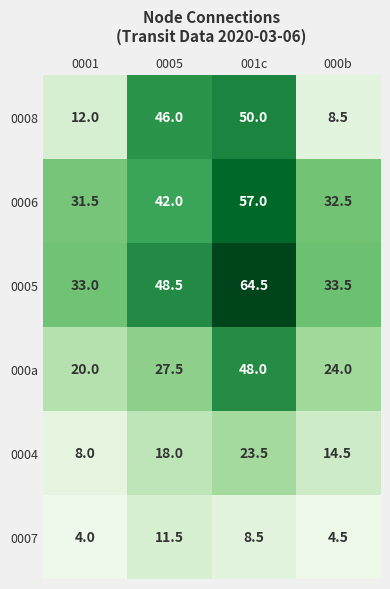

Which label corresponds to the largest value in the chart?

001c